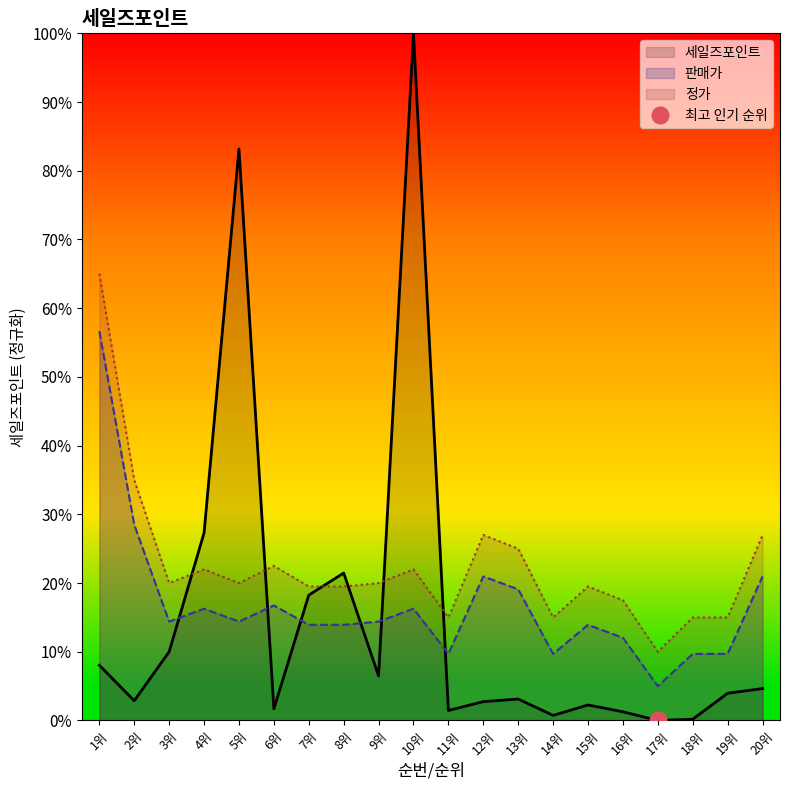

The 정가 series shows 22.5 at 6위. True or false?

True